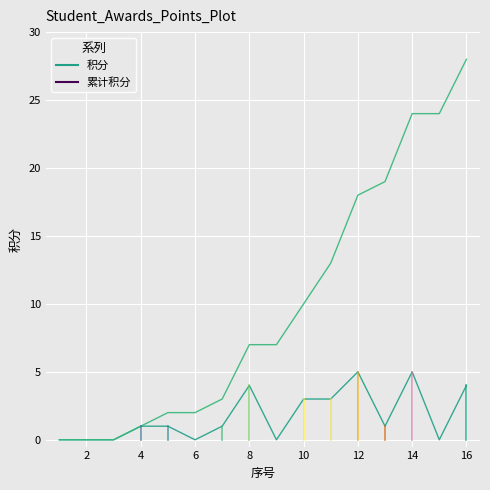

What is the sum of all 累计积分 values?

158